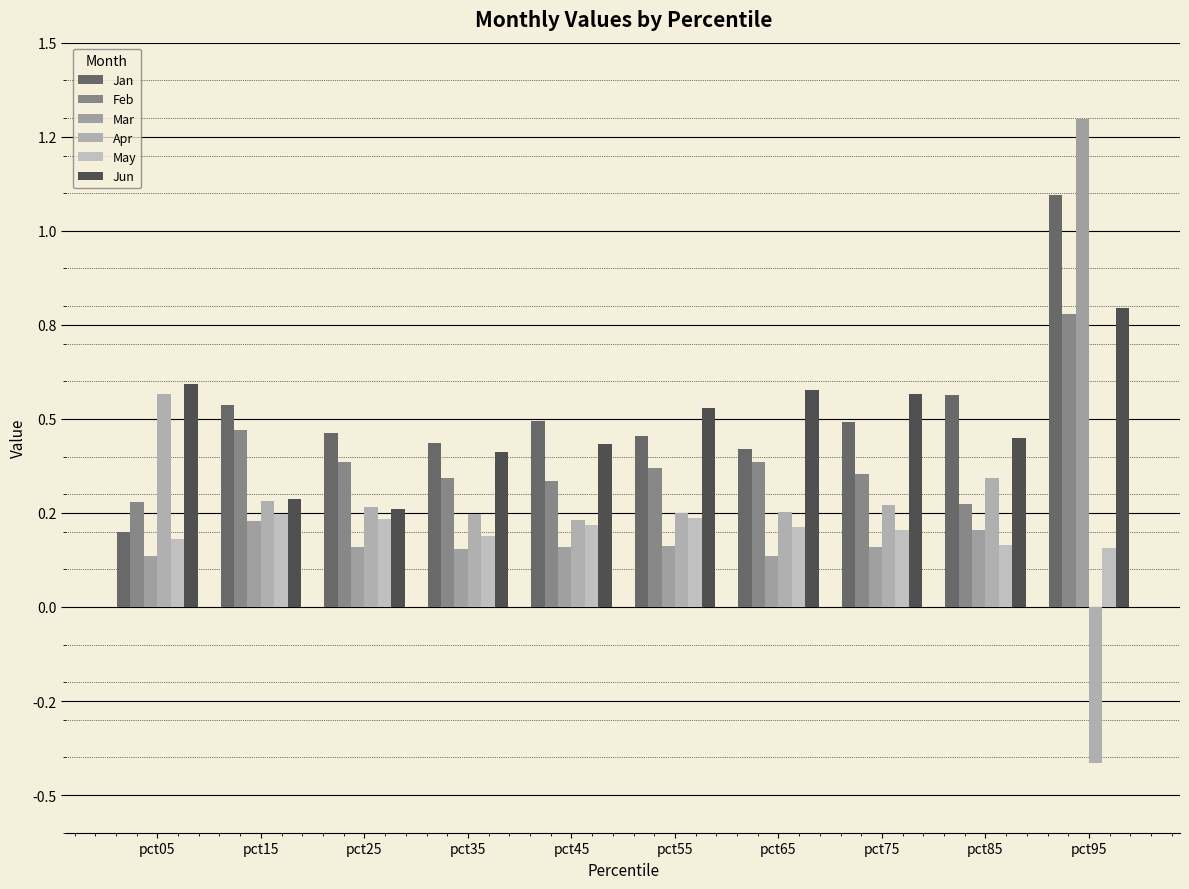

Which label corresponds to the largest value in the chart?

pct95